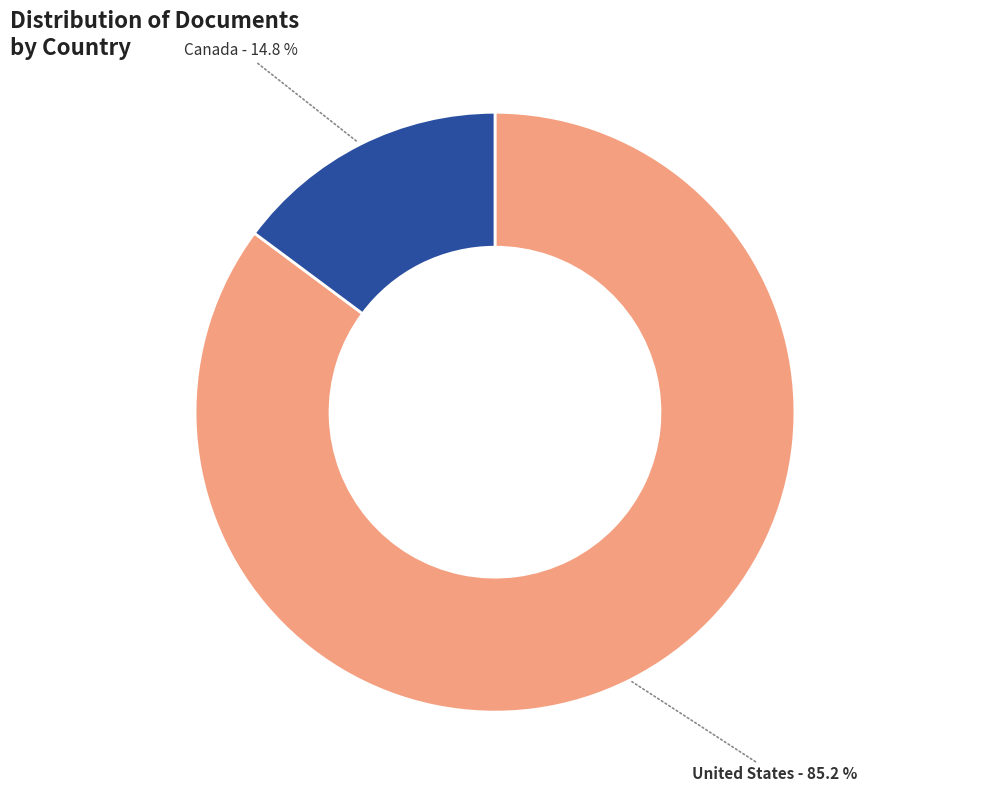

To the nearest percent, what is the difference between the largest and smallest slice percentages?

70%